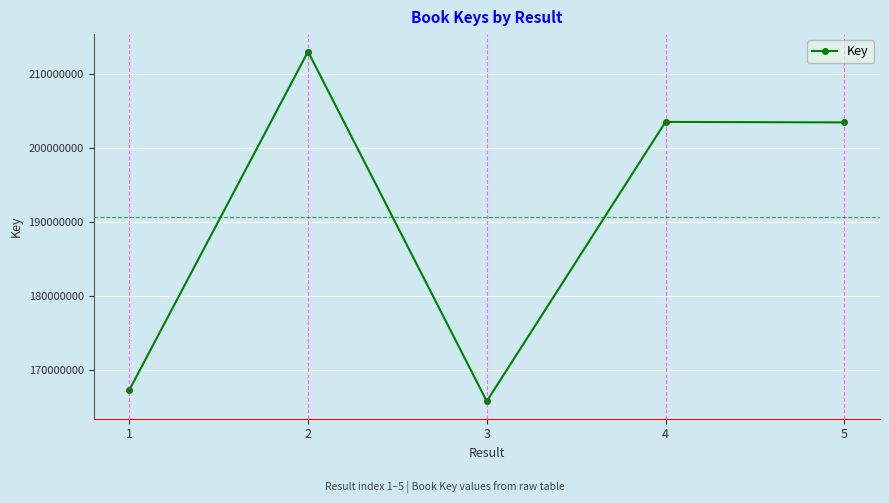

True or false: the data shows 203497142 at 5.

True